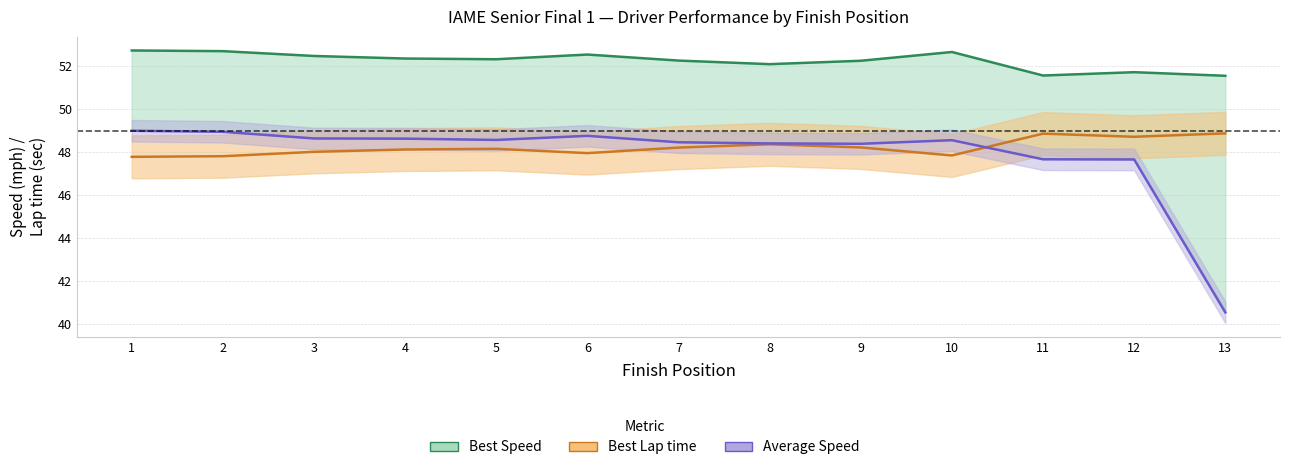

At which category does Best Lap time reach its first local valley?

6